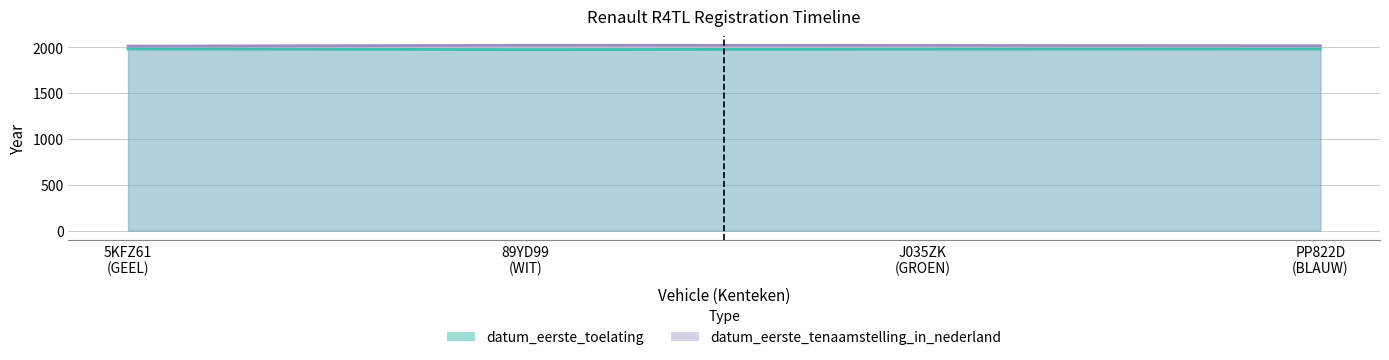

At how many categories does at least one series exceed 1996?

4